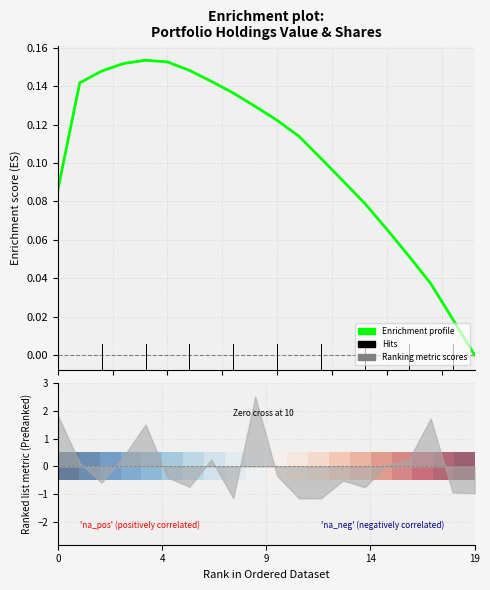

The value of Enrichment profile at 0 is 0.1. True or false?

False